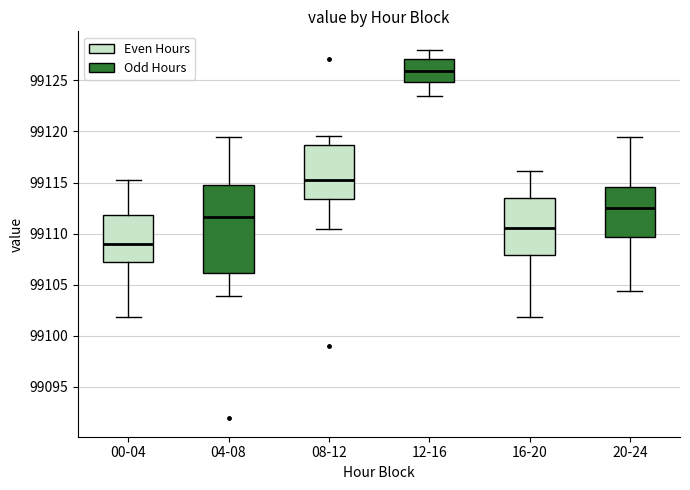

Reading left to right, read every box against the y-axis: the position of its median line, the range the box covers, and the ends of its whiskers. The values are not printed on the chart, so give them approximately, as read against the axis.

00-04: median 99109.0, box 99107.0 to 99112.0, whiskers 99102.0 to 99115.5
04-08: median 99111.5, box 99106.0 to 99115.0, whiskers 99104.0 to 99119.5
08-12: median 99115.0, box 99113.5 to 99118.5, whiskers 99110.5 to 99119.5
12-16: median 99126.0, box 99125.0 to 99127.0, whiskers 99123.5 to 99128.0
16-20: median 99110.5, box 99108.0 to 99113.5, whiskers 99102.0 to 99116.0
20-24: median 99112.5, box 99109.5 to 99114.5, whiskers 99104.5 to 99119.5